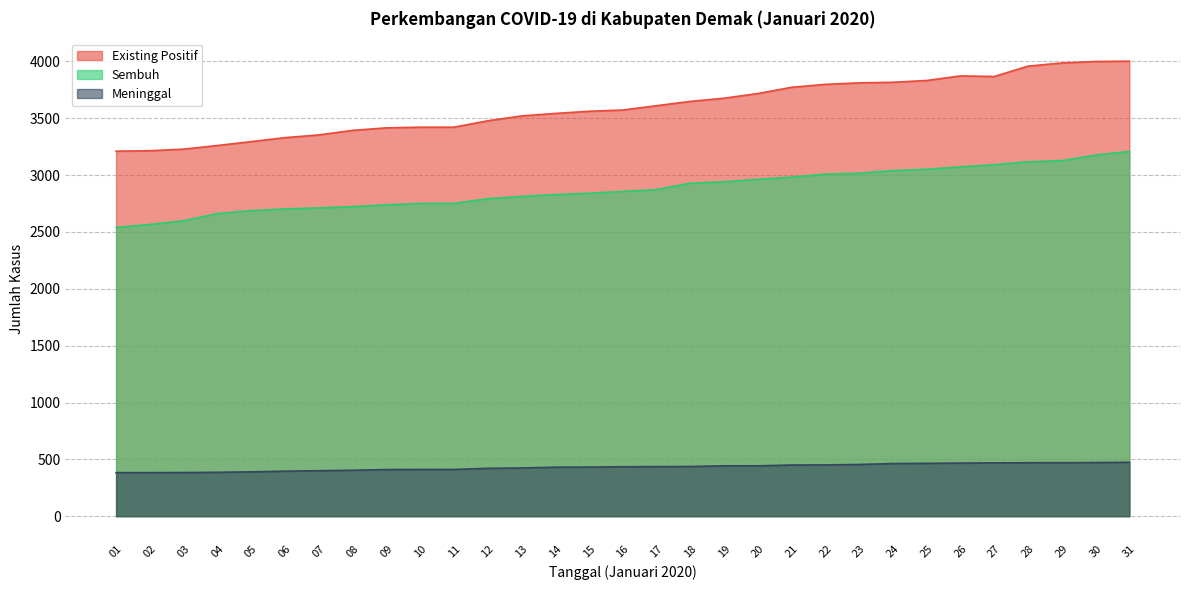

What is the difference between the maximum and minimum values in the Existing Positif series?

792